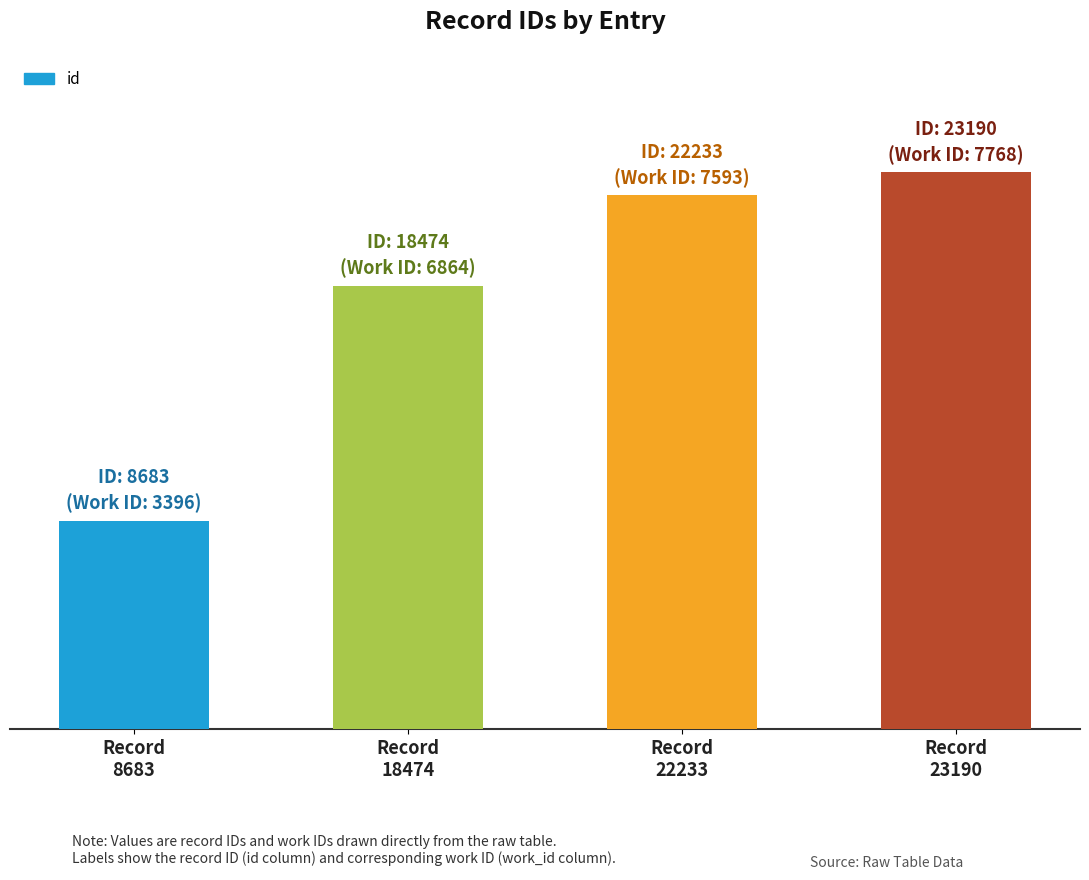

The chart shows a value of 22233 at Record
22233. True or false?

True